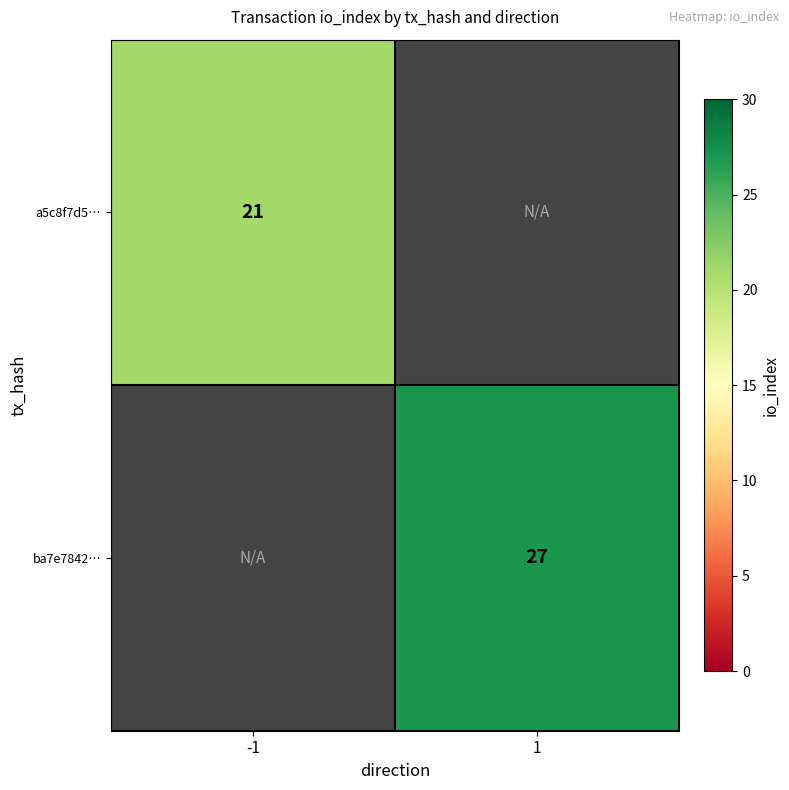

Is it true that a5c8f7d5… equals 21 at -1?

True